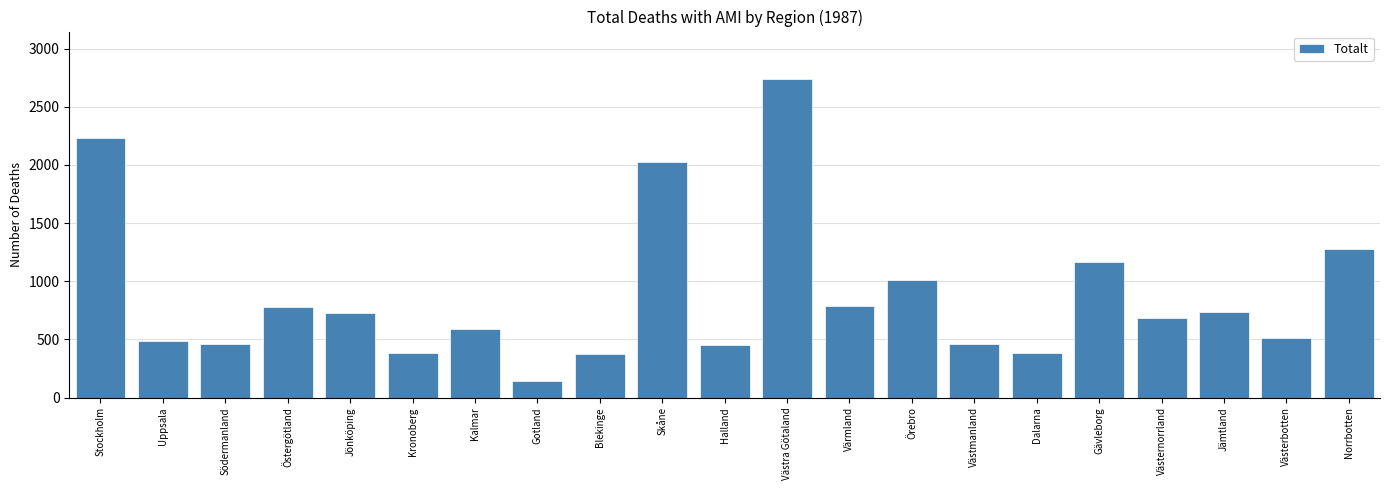

Between Stockholm and Skåne, which is larger?

Stockholm